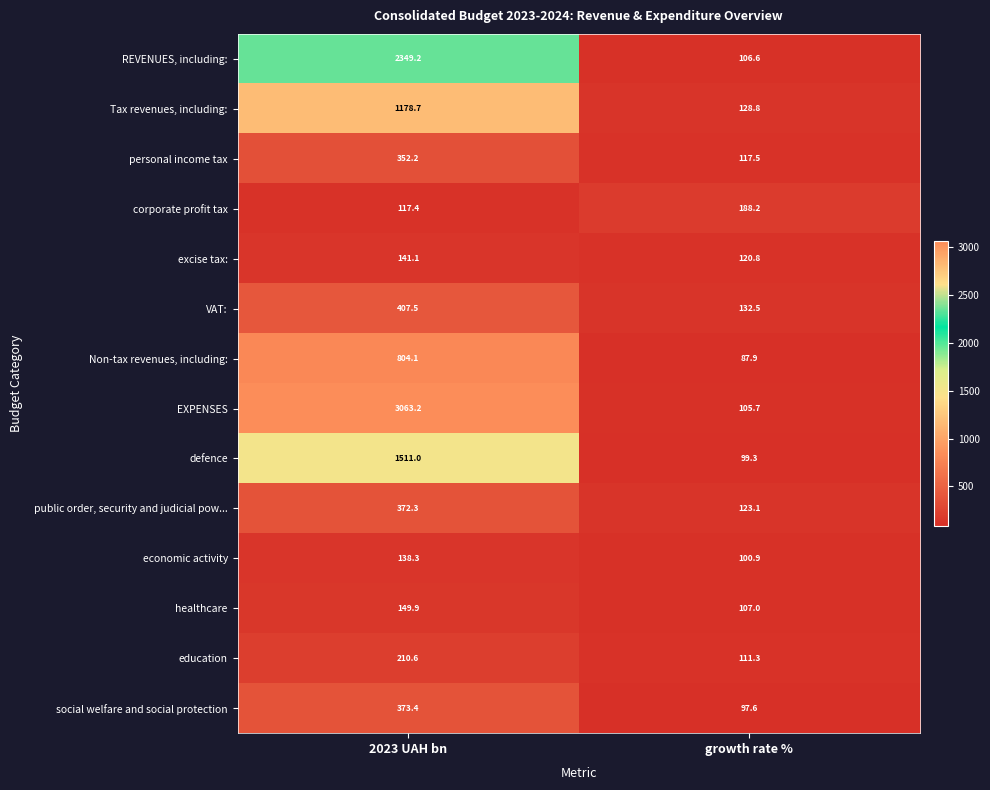

At which label is Tax revenues, including: closest to 653?

growth rate %